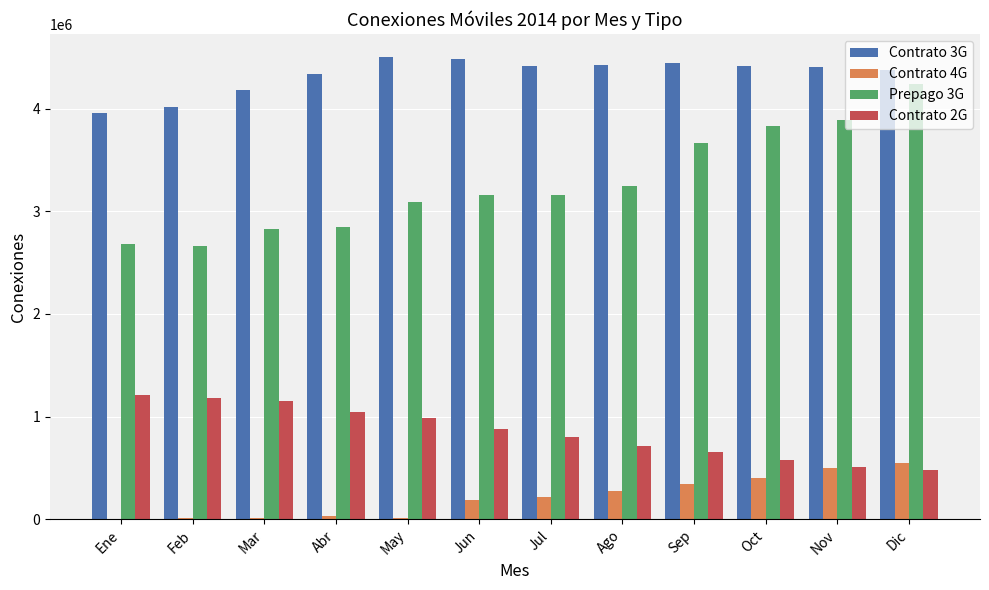

Count the number of data series in this chart.

4